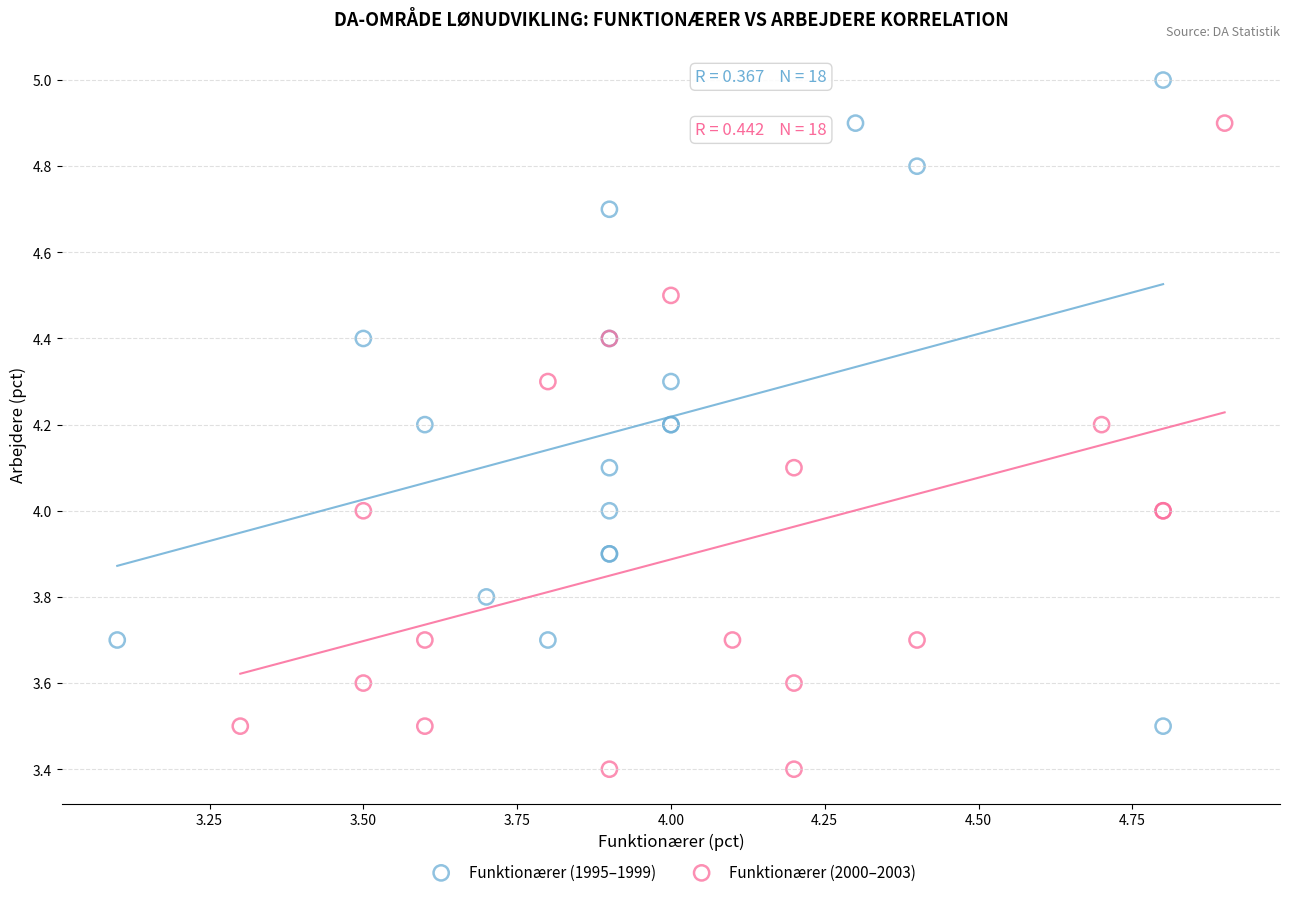

Which series reaches the minimum Y coordinate?

Funktionærer (2000–2003)